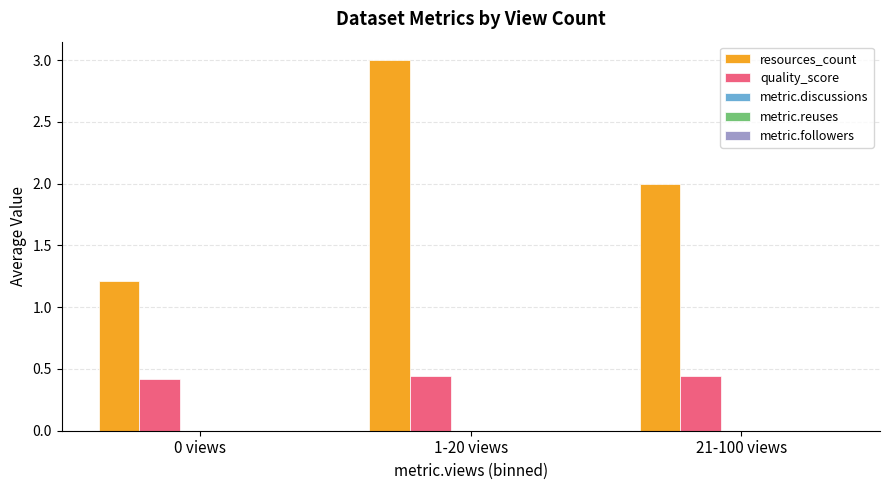

Is the value of resources_count at 0 views greater than the value of quality_score at 21-100 views?

Yes